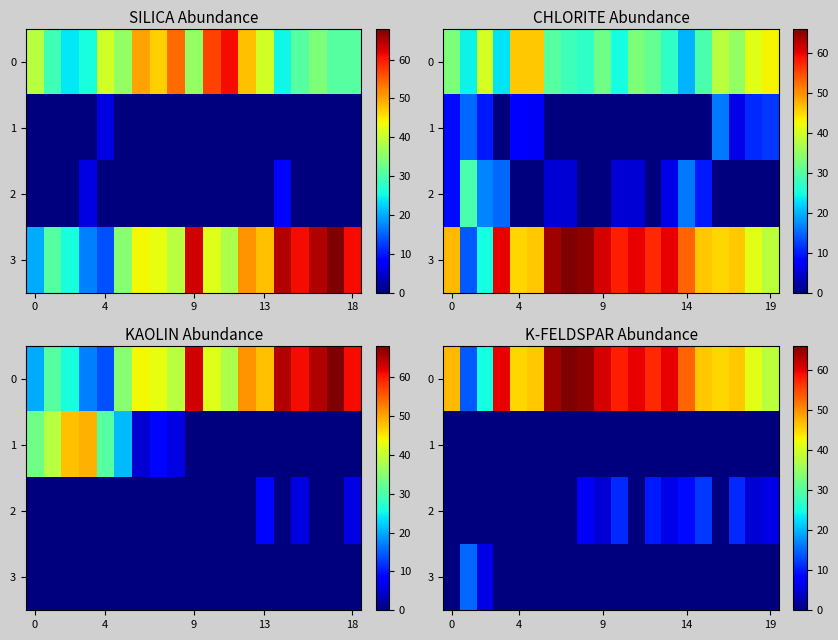

How many series are shown in this chart?

4